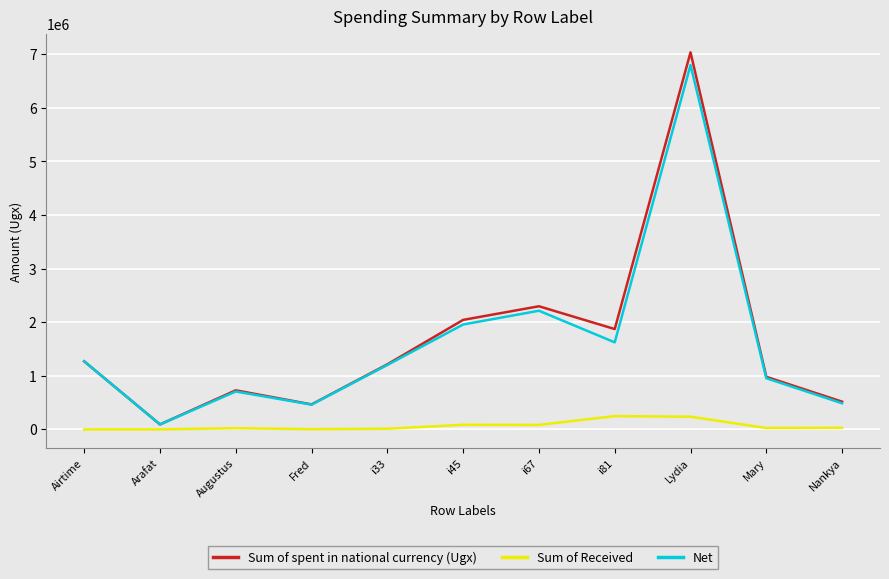

True or false: Sum of Received and Net intersect in this chart.

False